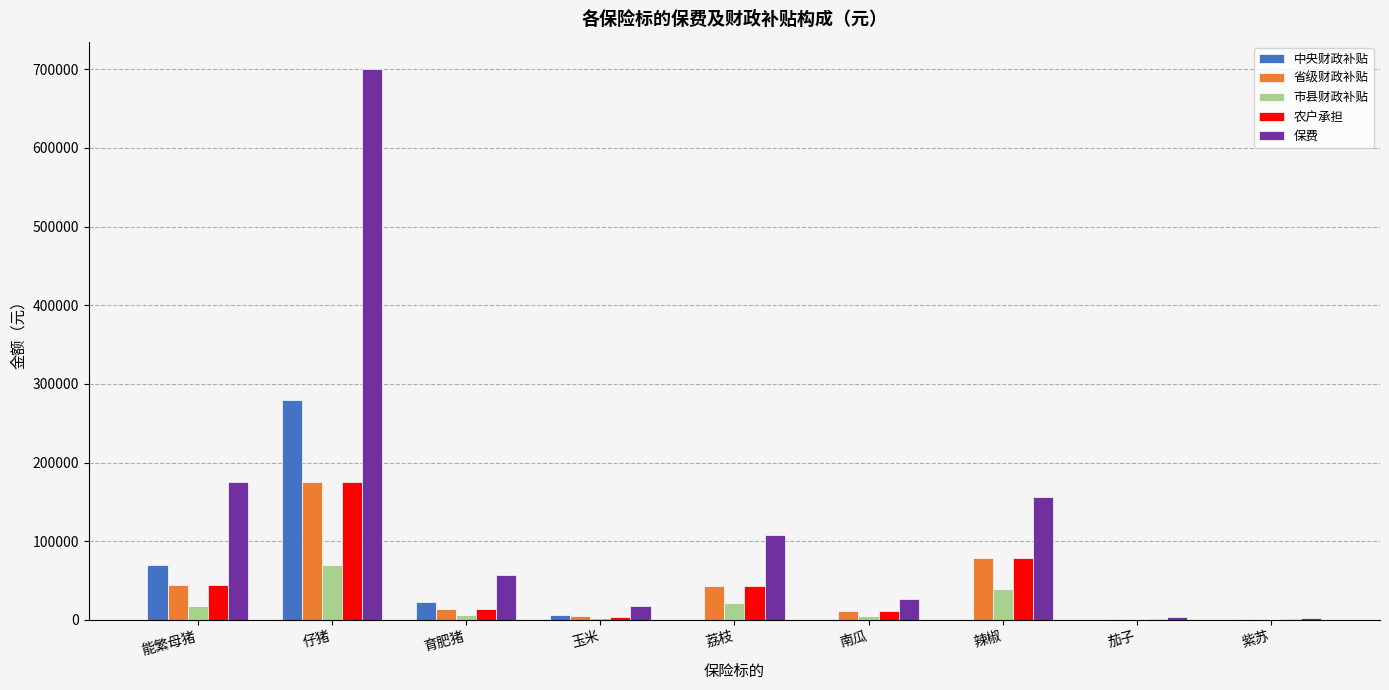

How many series are shown in this chart?

5